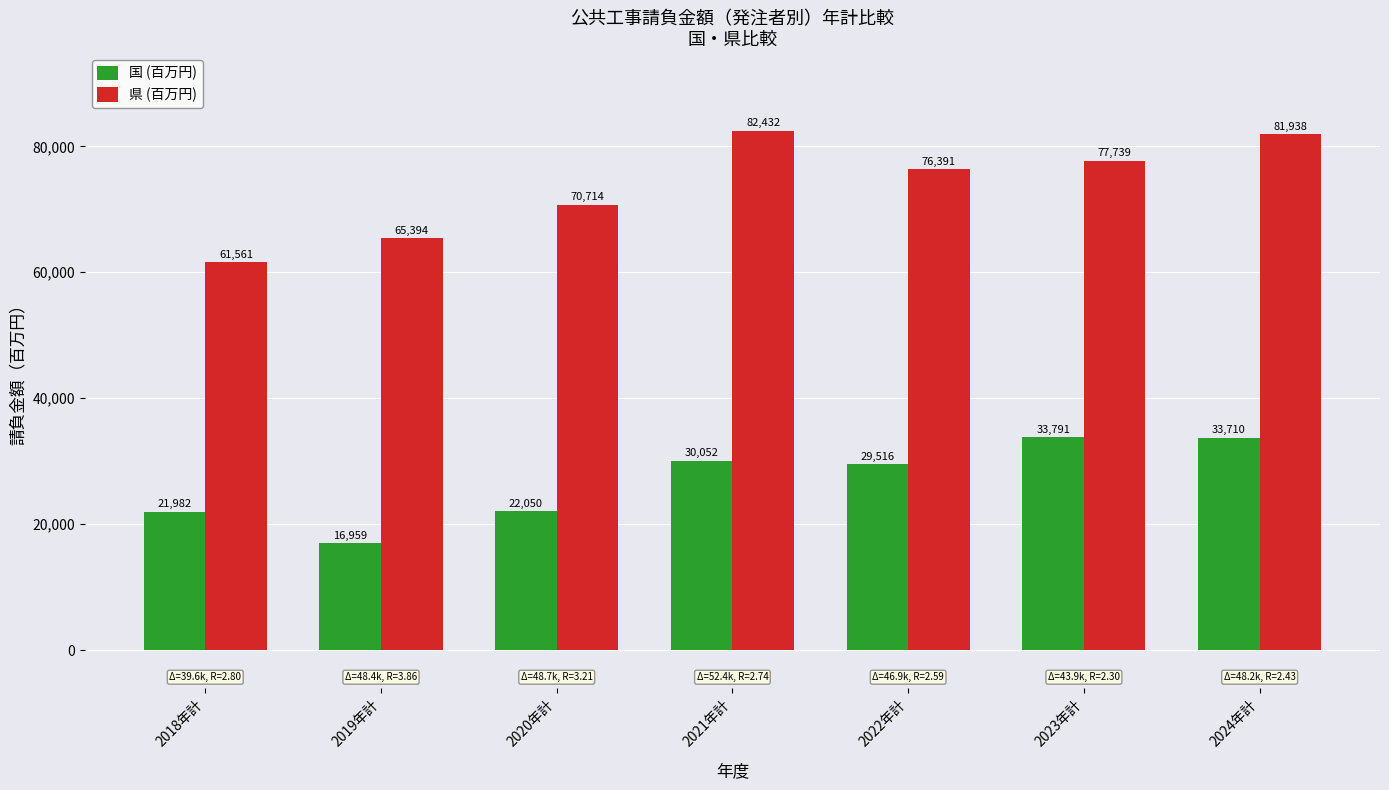

What is the label of the 7th bar from the right?

2018年計